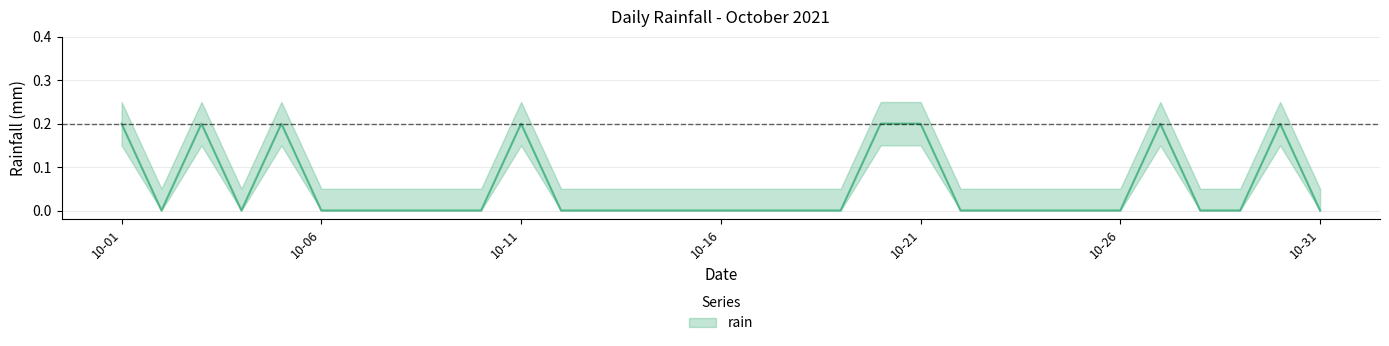

Rank the categories by value from lowest to highest.

2021-10-02, 2021-10-04, 2021-10-06, 2021-10-07, 2021-10-08, 2021-10-09, 2021-10-10, 2021-10-12, 2021-10-13, 2021-10-14, 2021-10-15, 2021-10-16, 2021-10-17, 2021-10-18, 2021-10-19, 2021-10-22, 2021-10-23, 2021-10-24, 2021-10-25, 2021-10-26, 2021-10-28, 2021-10-29, 2021-10-31, 2021-10-01, 2021-10-03, 2021-10-05, 2021-10-11, 2021-10-20, 2021-10-21, 2021-10-27, 2021-10-30